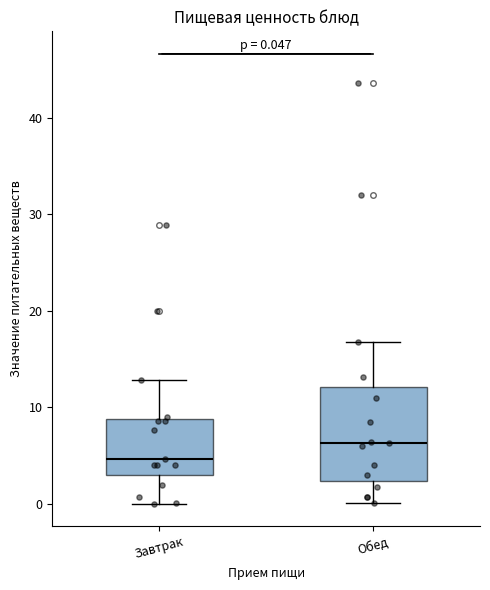

Which box has the highest median line?

Обед